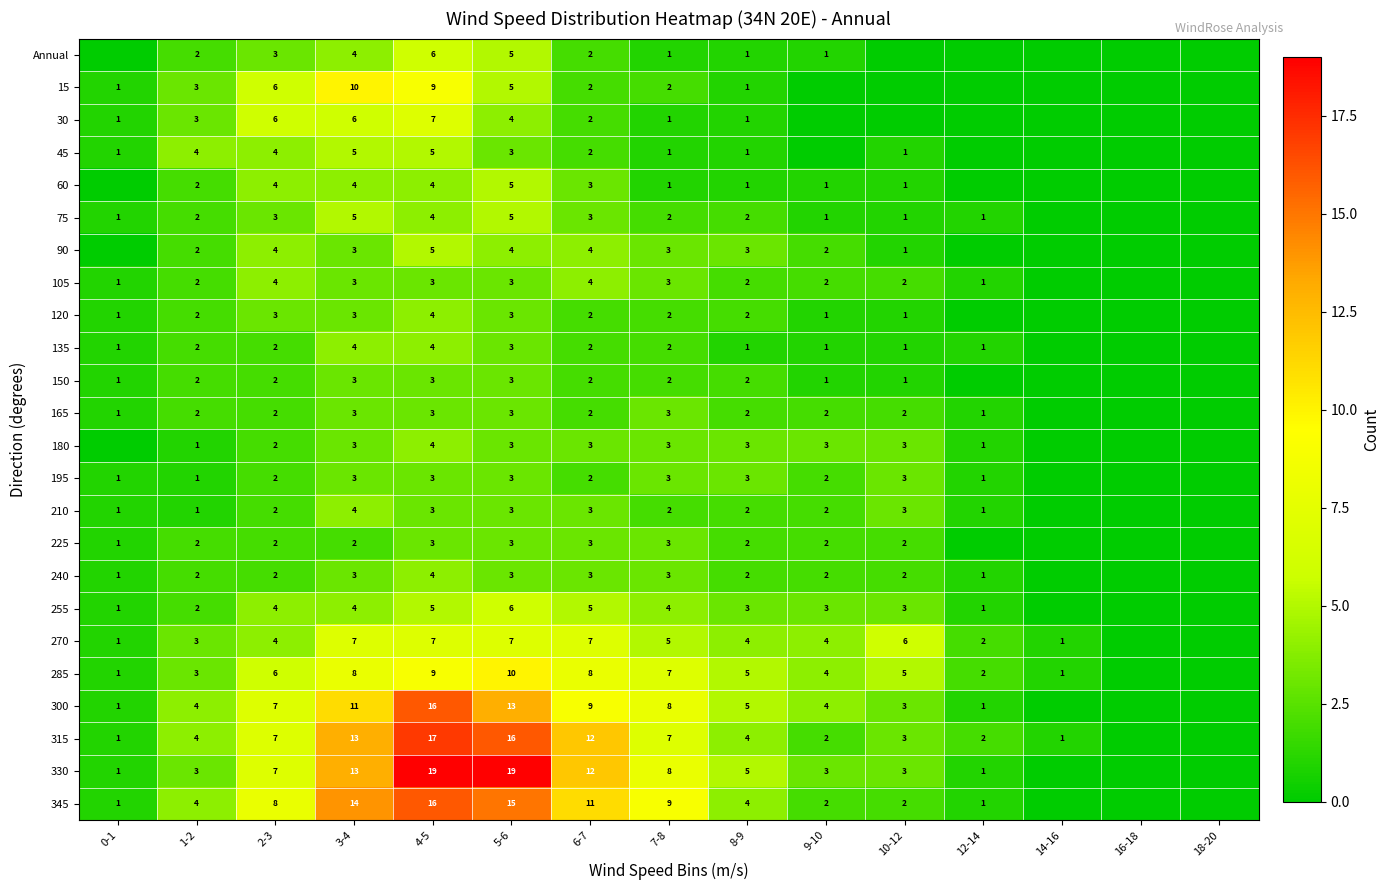

Is it true that 120 equals 3 at 5-6?

True